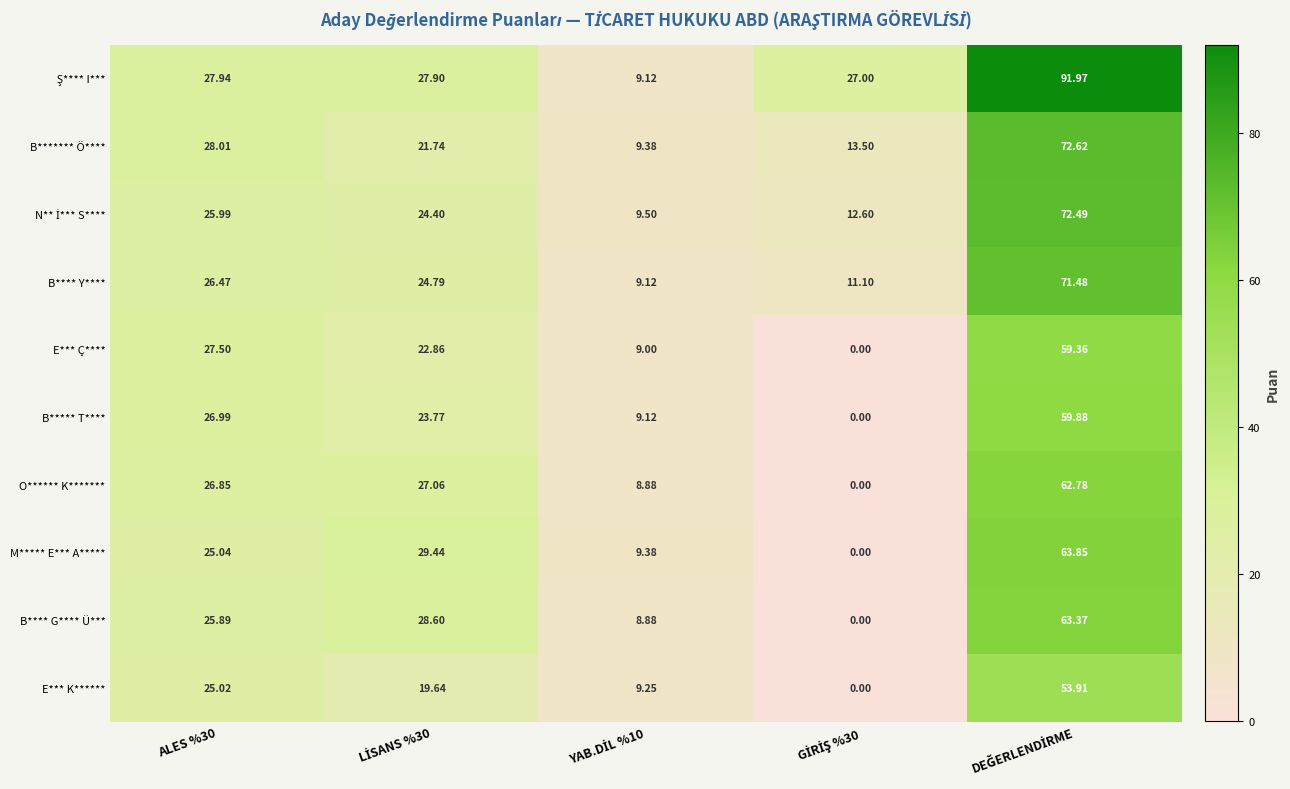

How many data points does each series have?

5